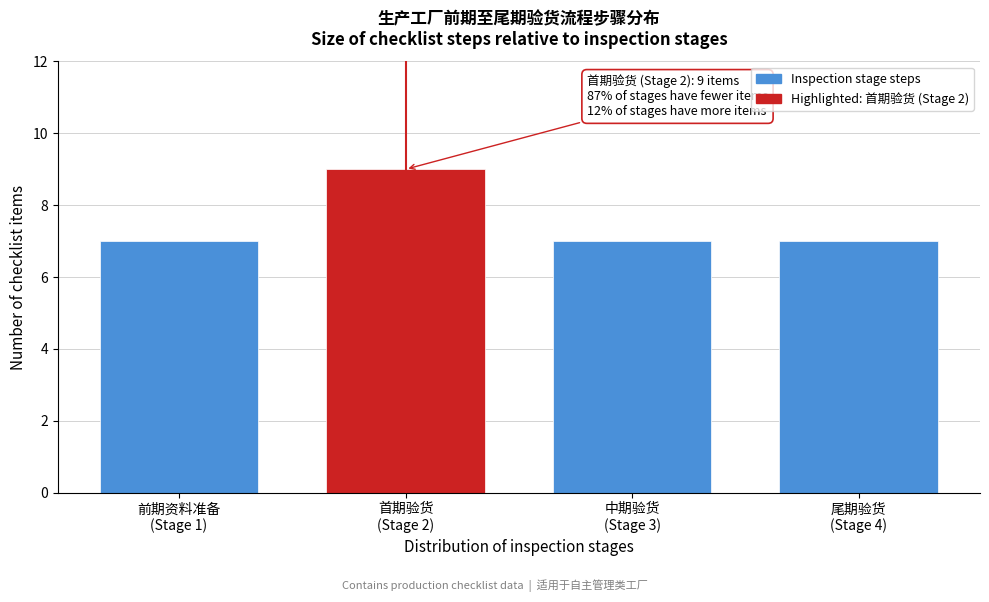

Reading left to right, what are all the values shown in this chart?

7	9	7	7